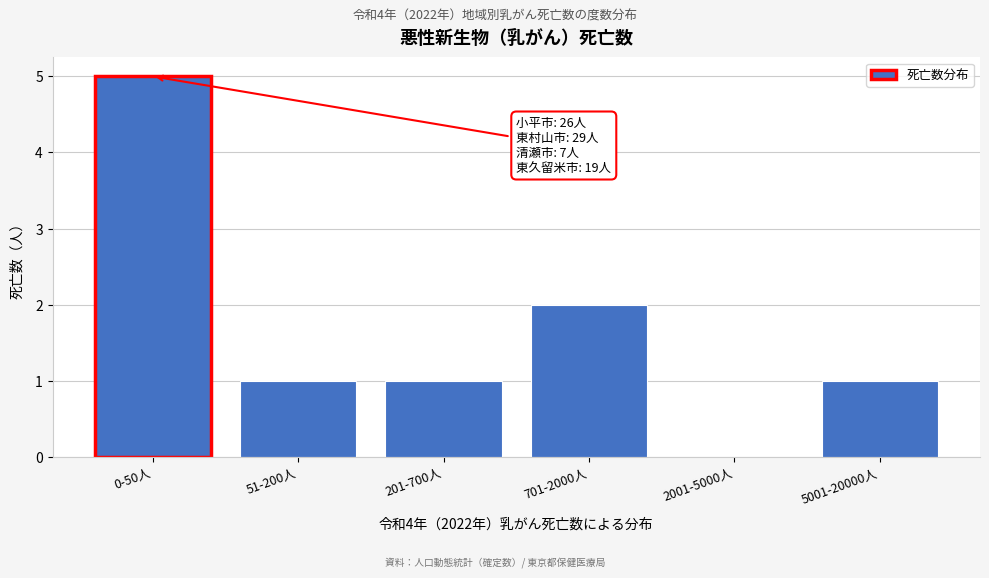

What is the greatest value displayed?

5